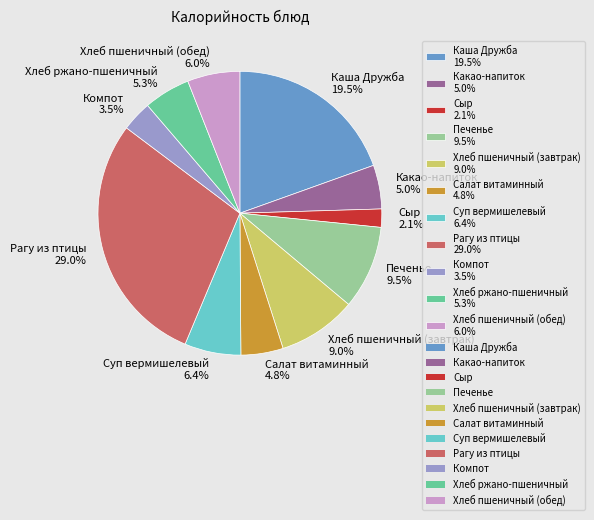

Is there any slice that represents more than half of the pie?

No